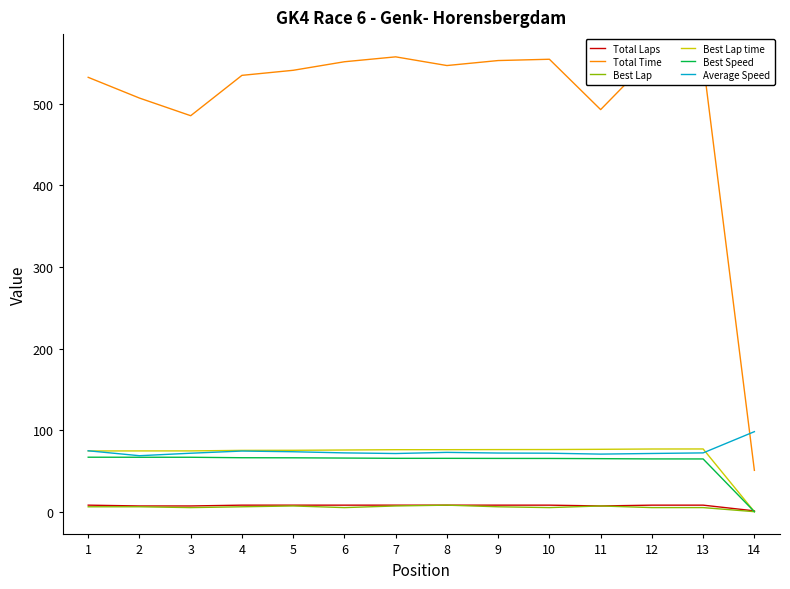

True or false: Total Time and Total Laps intersect in this chart.

False